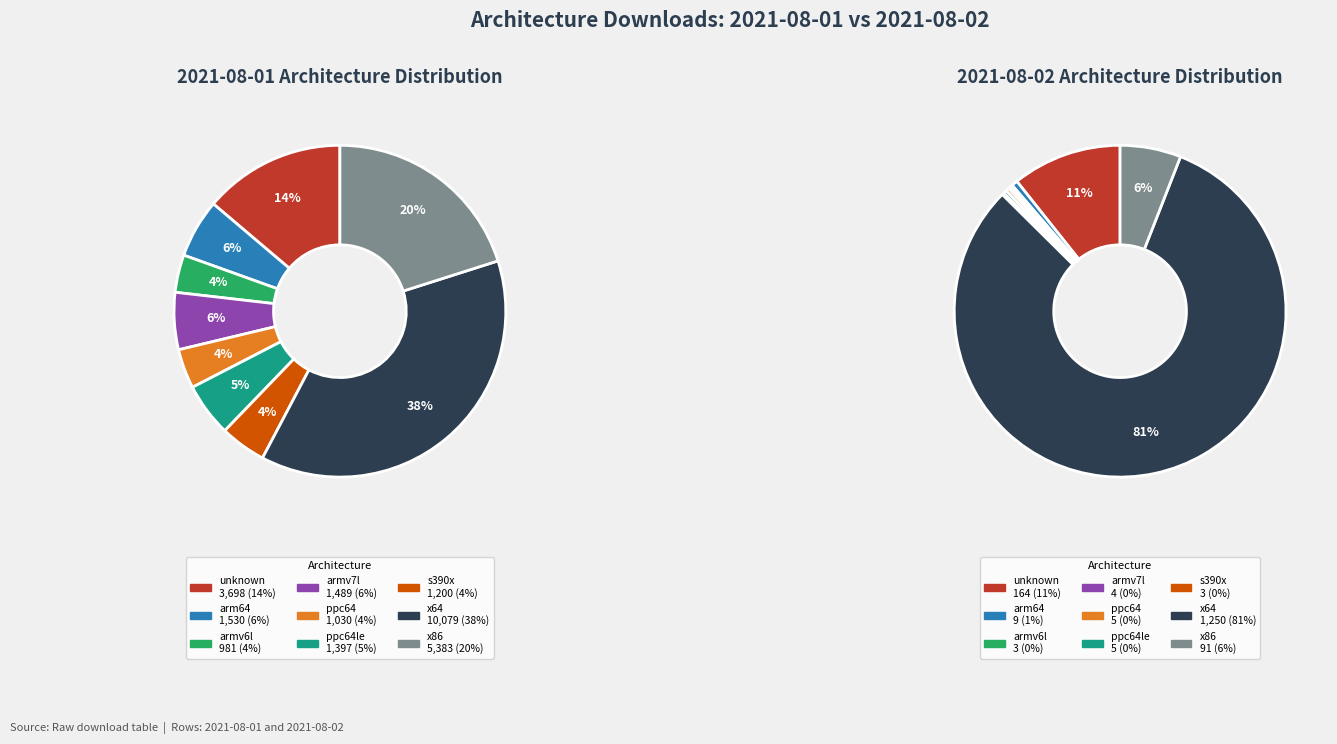

Which slice is the largest?

x64